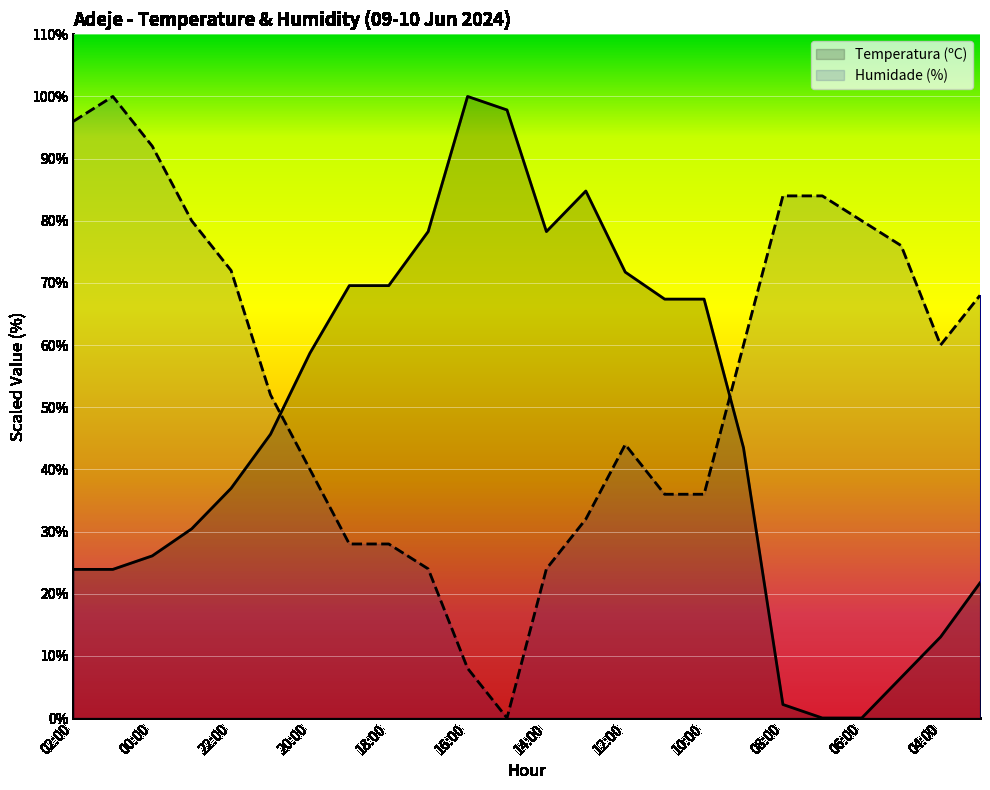

How many categories are shown in the chart?

24